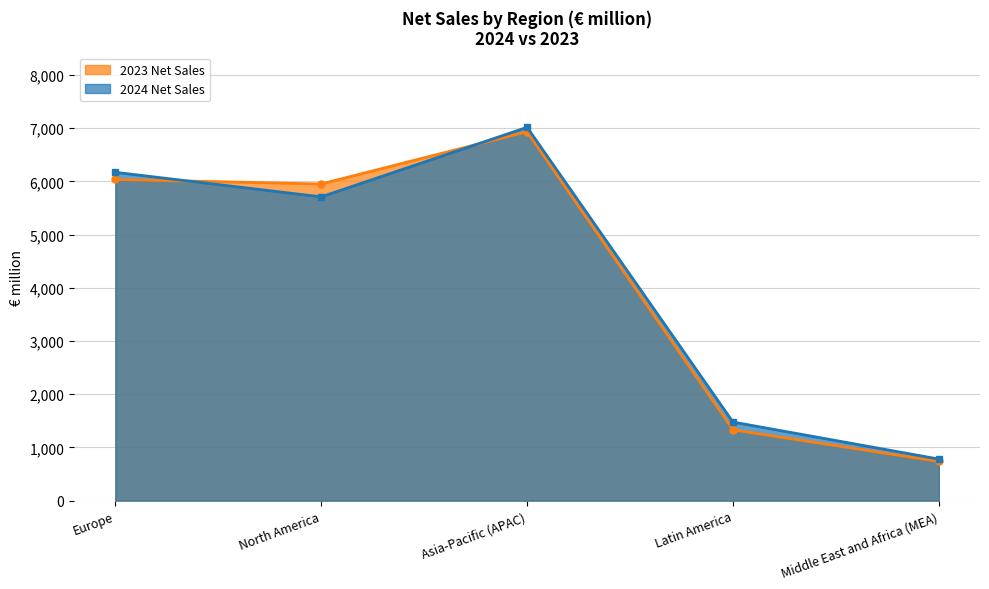

Rank the series by their maximum value, from lowest to highest.

2023 Net Sales, 2024 Net Sales